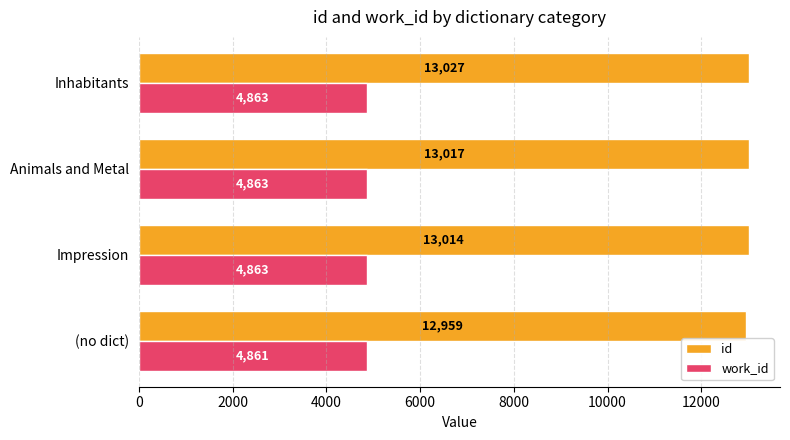

How many values in the work_id series are below 4863?

1